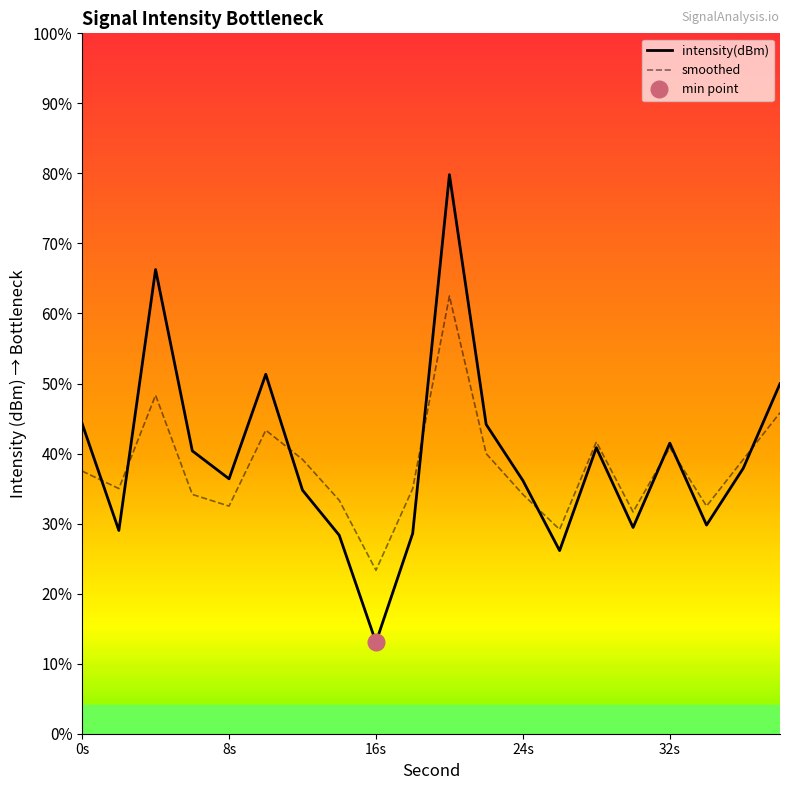

The intensity(dBm) series shows -179.1 at 24s. True or false?

False